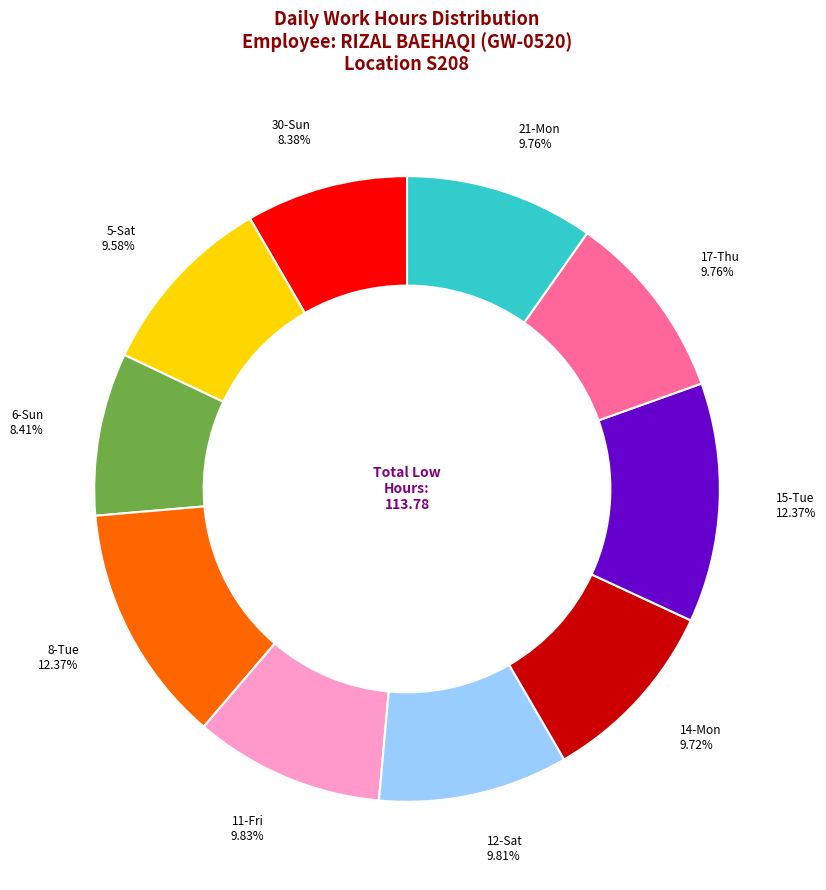

Is there a majority slice in this chart?

No